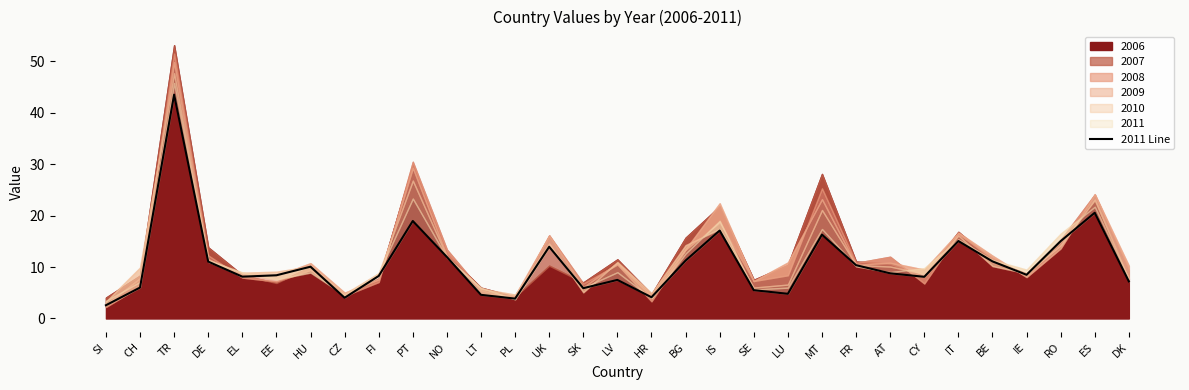

Reading left to right, list all the values displayed in this chart.

2.6	6.0	43.5	11.1	8.1	8.4	10.1	4.0	8.3	19.0	12.0	4.6	3.9	13.9	5.9	7.5	4.1	11.3	17.1	5.5	4.8	16.3	10.4	8.8	8.1	15.1	11.1	8.5	15.0	20.6	7.2